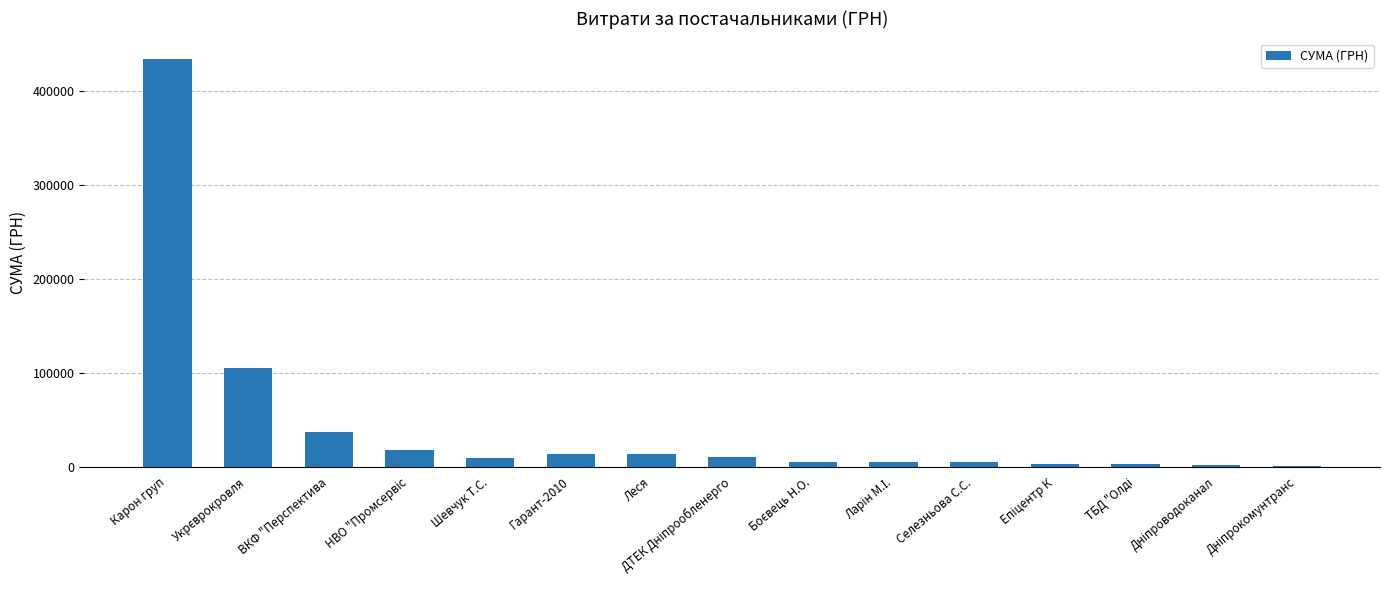

Approximately how many times larger is the value at ВКФ "Перспектива compared to Карон груп?

0.1